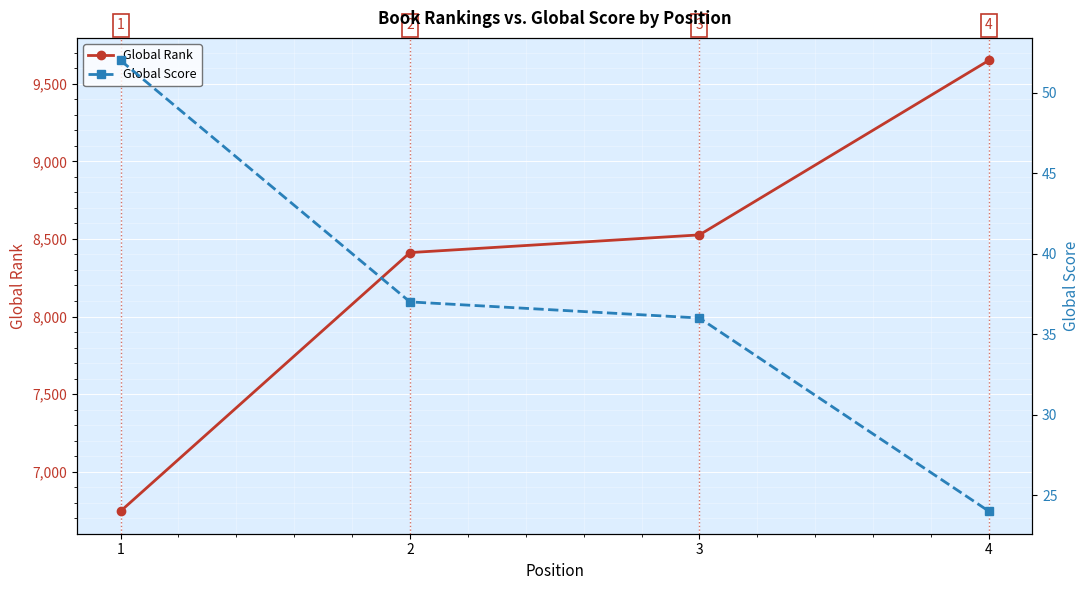

Reading left to right, list all the values displayed in this chart.

Global Rank: 6746	8412	8526	9650
Global Score: 52	37	36	24